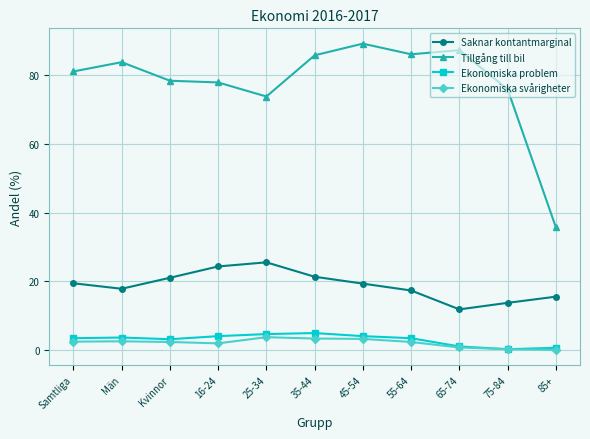

Between Samtliga and 16-24, which series saw the biggest shift?

Saknar kontantmarginal